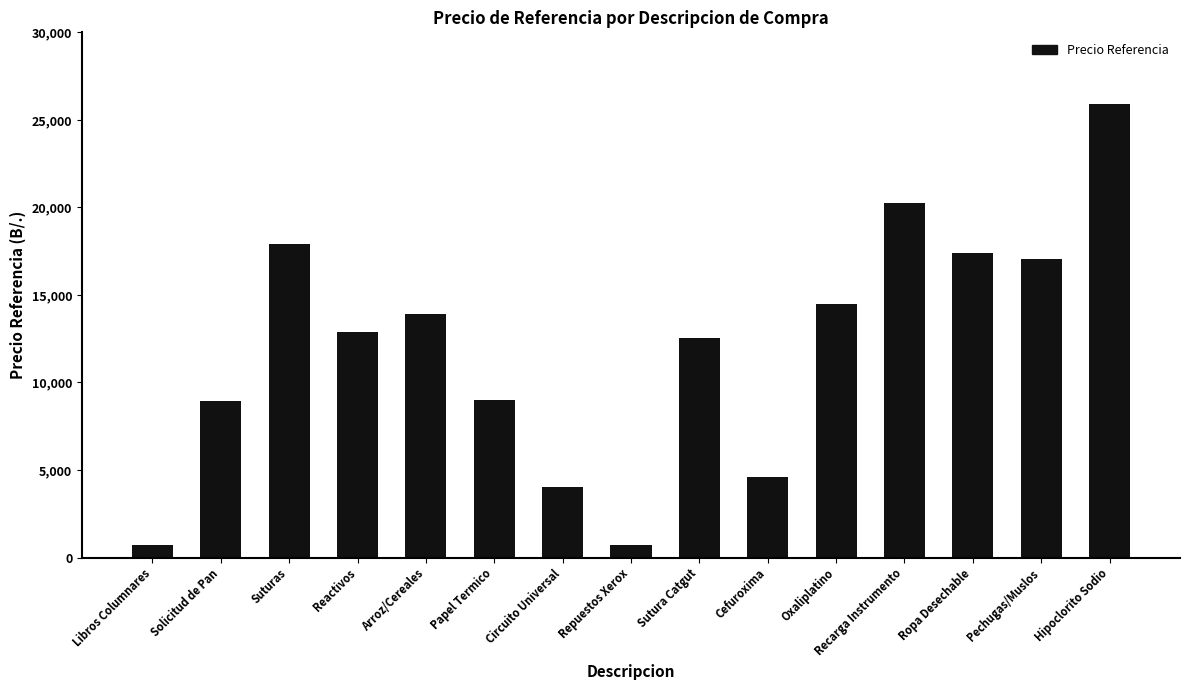

What is the minimum value shown in the chart?

694.5